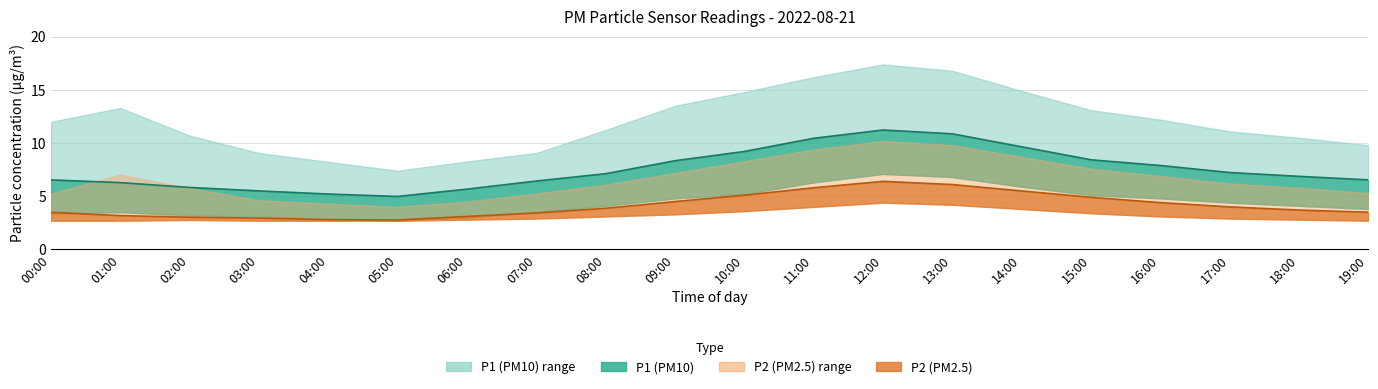

The P1 series shows 7.1 at 08:00. True or false?

True